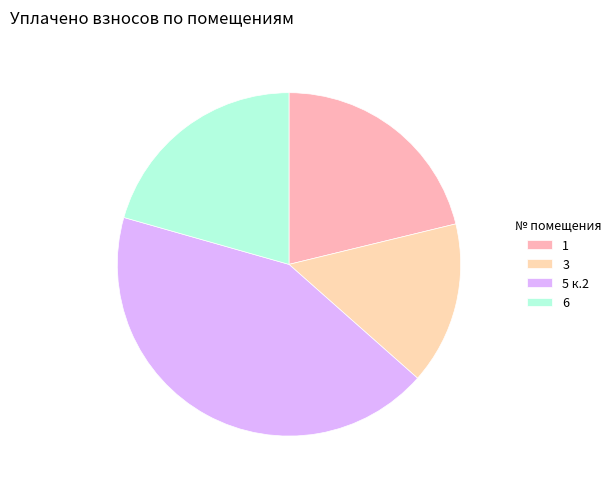

Rank the categories by value from highest to lowest.

5 к.2, 1, 6, 3